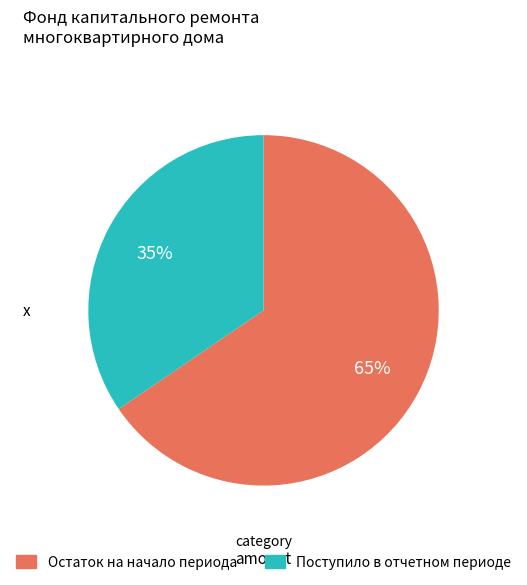

Rank the categories by value from lowest to highest.

Поступило в отчетном периоде, Остаток на начало периода